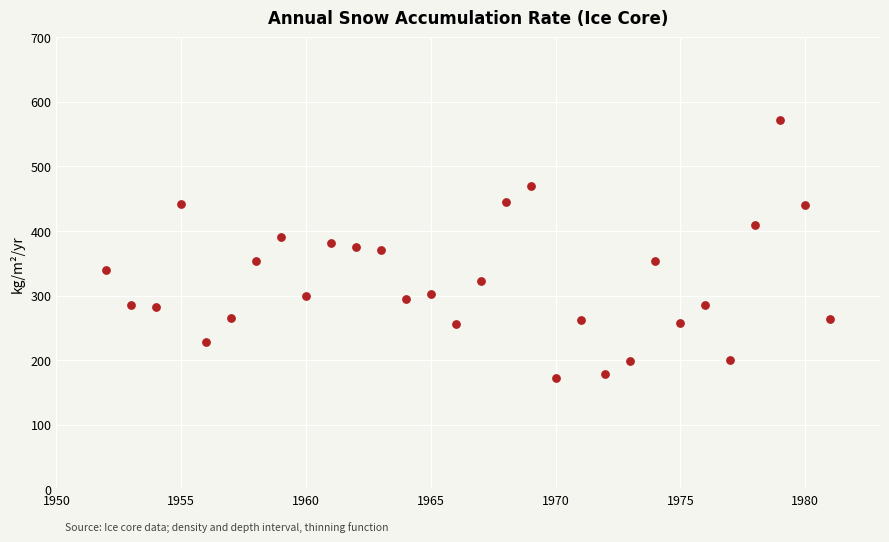

What is the range of X values (max minus min)?

29